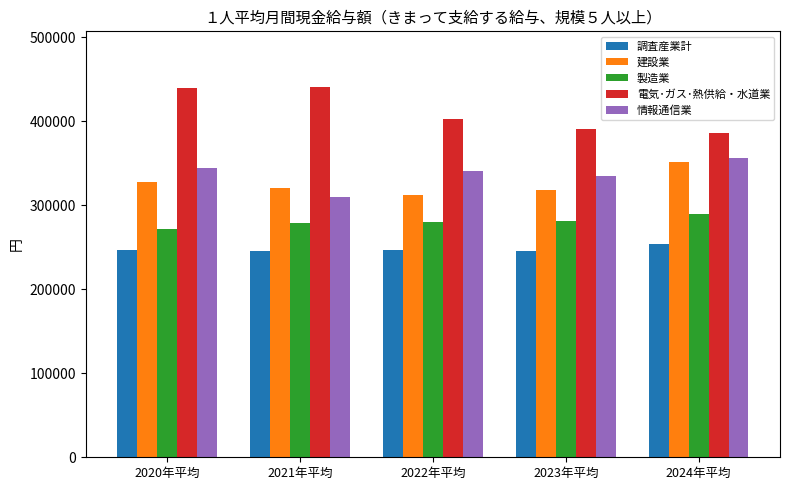

Where is 建設業 nearest to the value 331639?

2020年平均